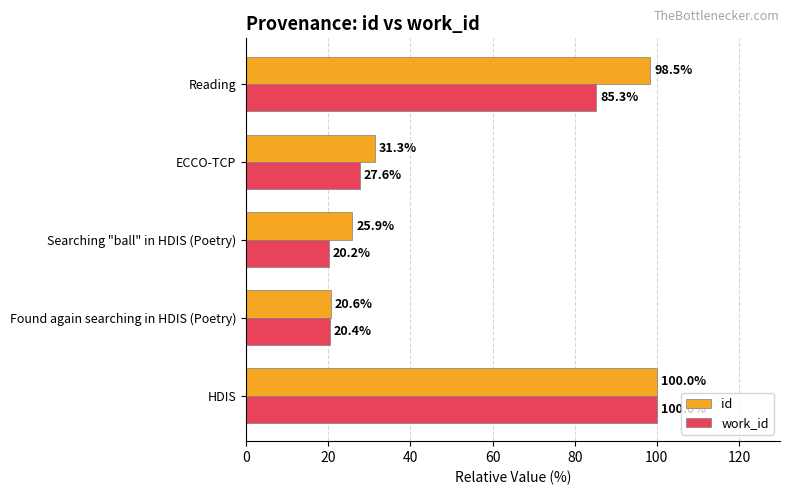

How many values in the id series are below 31?

2